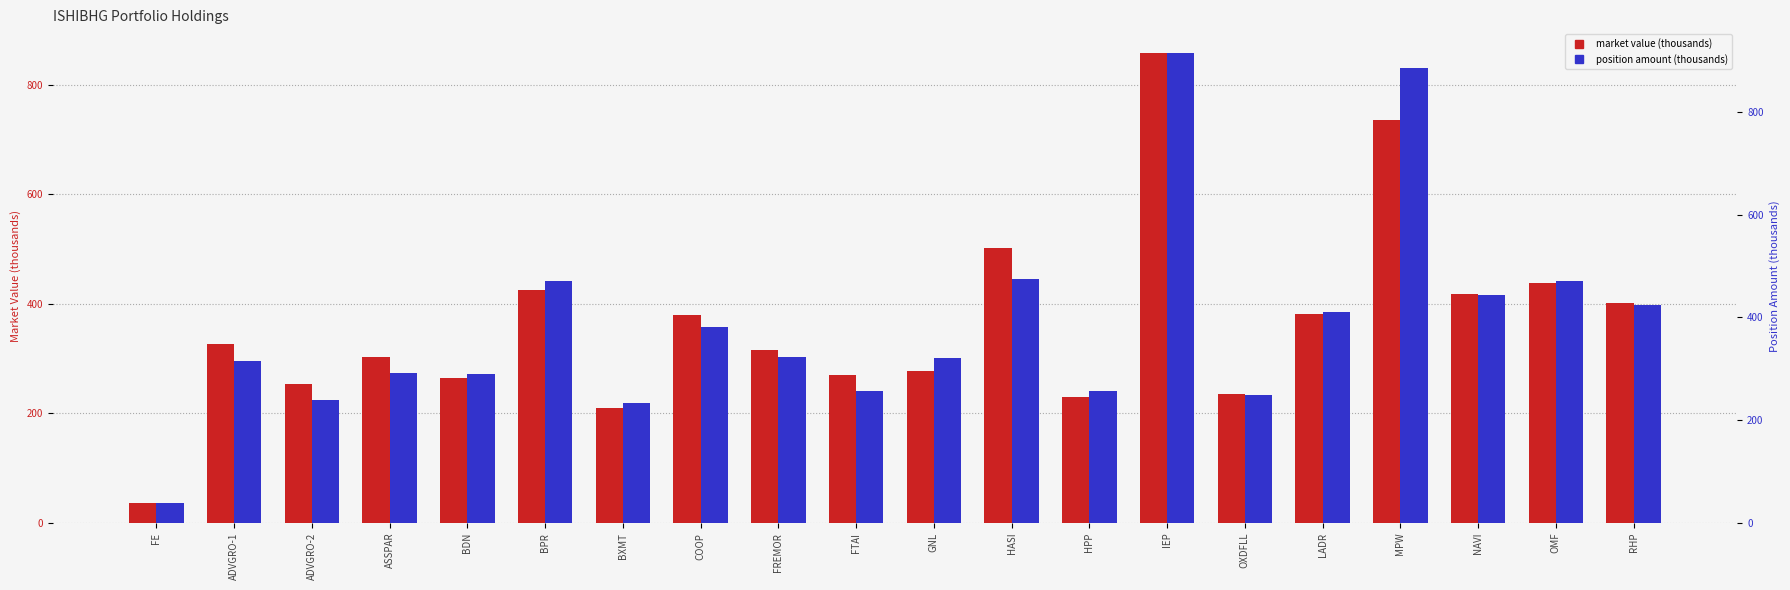

How many bars are there in each group?

2